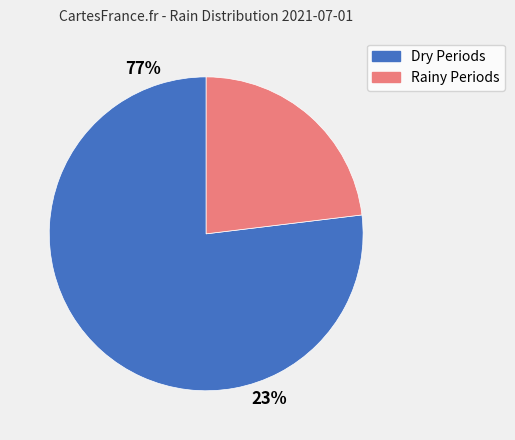

Is it true that 14:30 is 15% of the pie?

False